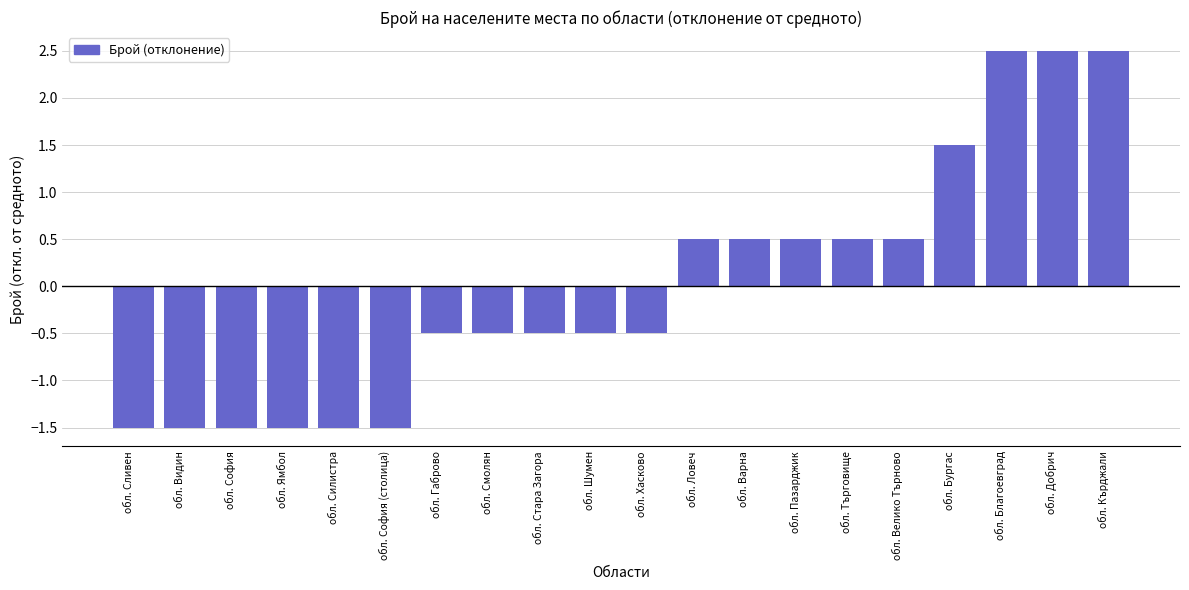

How many values are between -1 and 0?

5